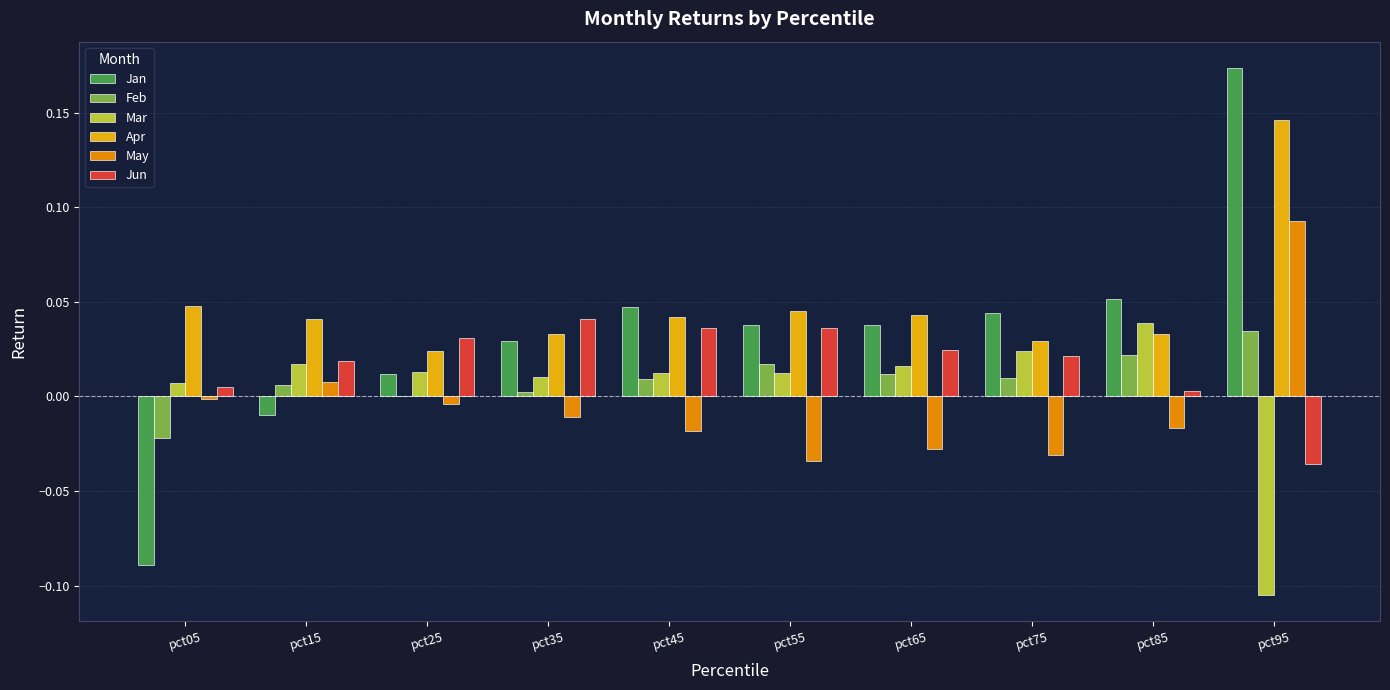

The value of Apr at pct15 is 0.0. True or false?

True